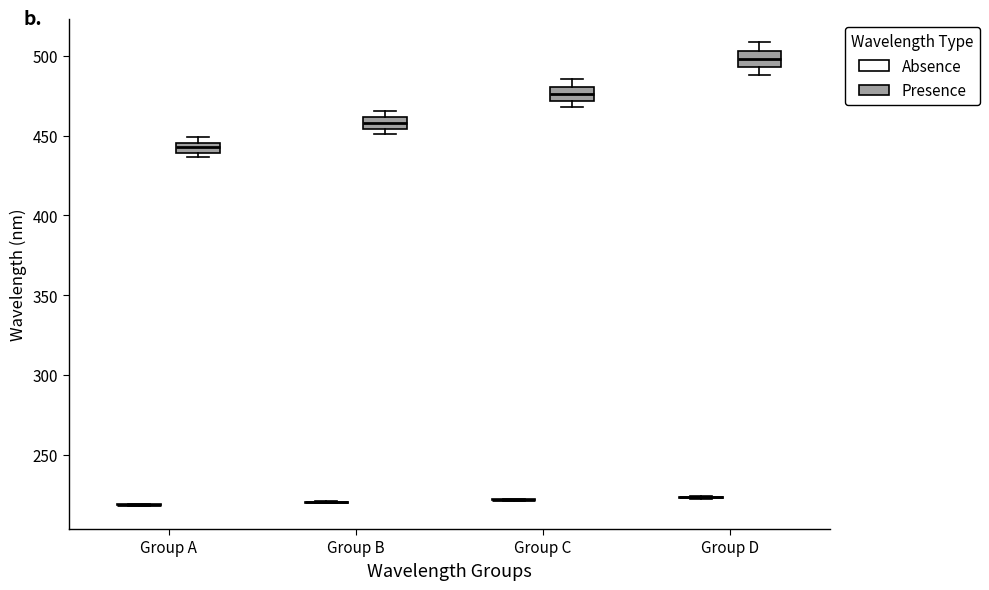

Where is the upper edge of the box for Group C (Presence) on the y-axis? The values are not printed on the chart, so give them approximately, as read against the axis.

480